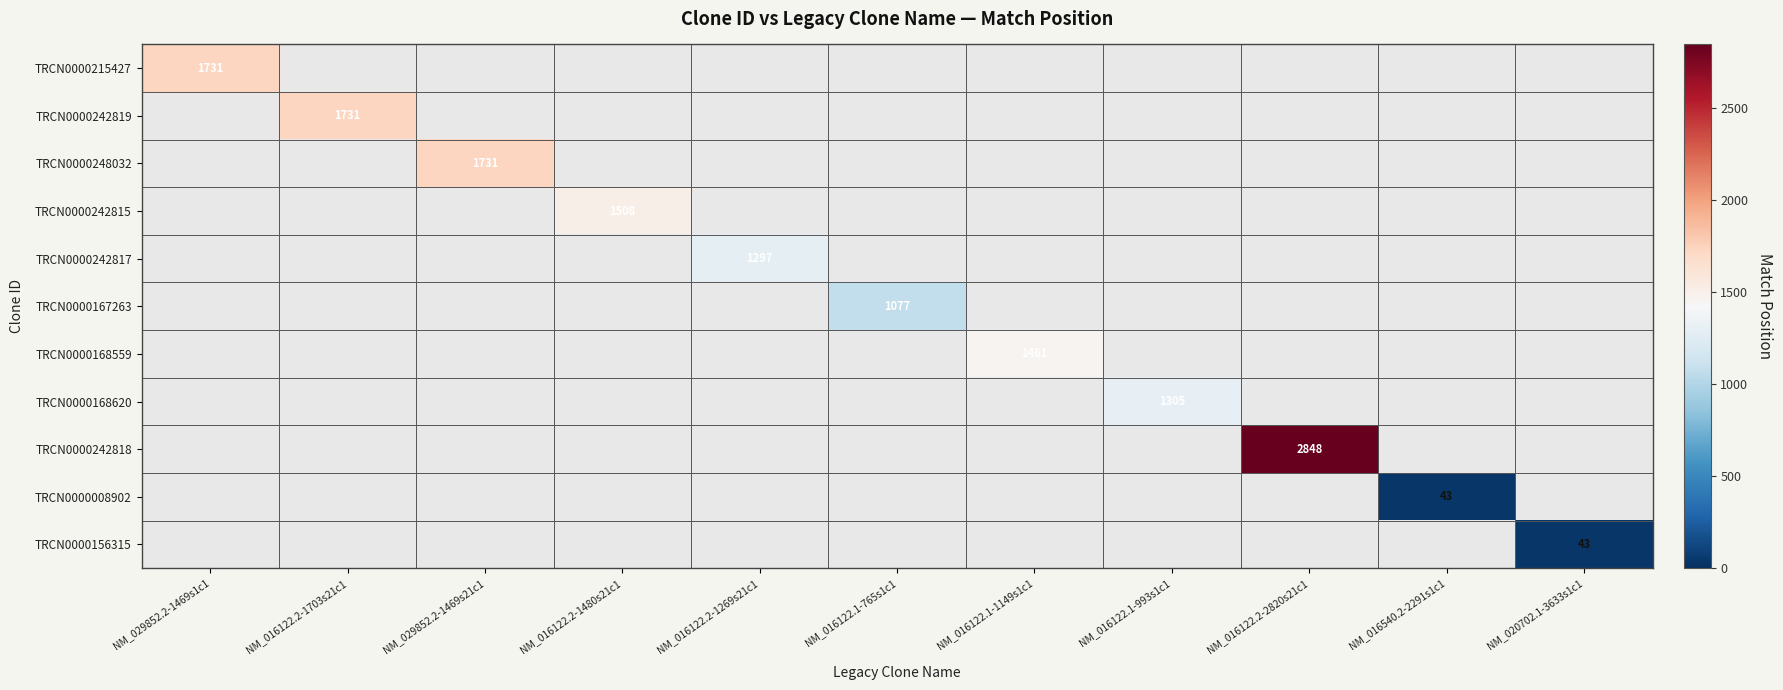

Is the value of TRCN0000156315 at NM_020702.1-3633s1c1 greater than the value of TRCN0000168559 at NM_016122.1-1149s1c1?

No